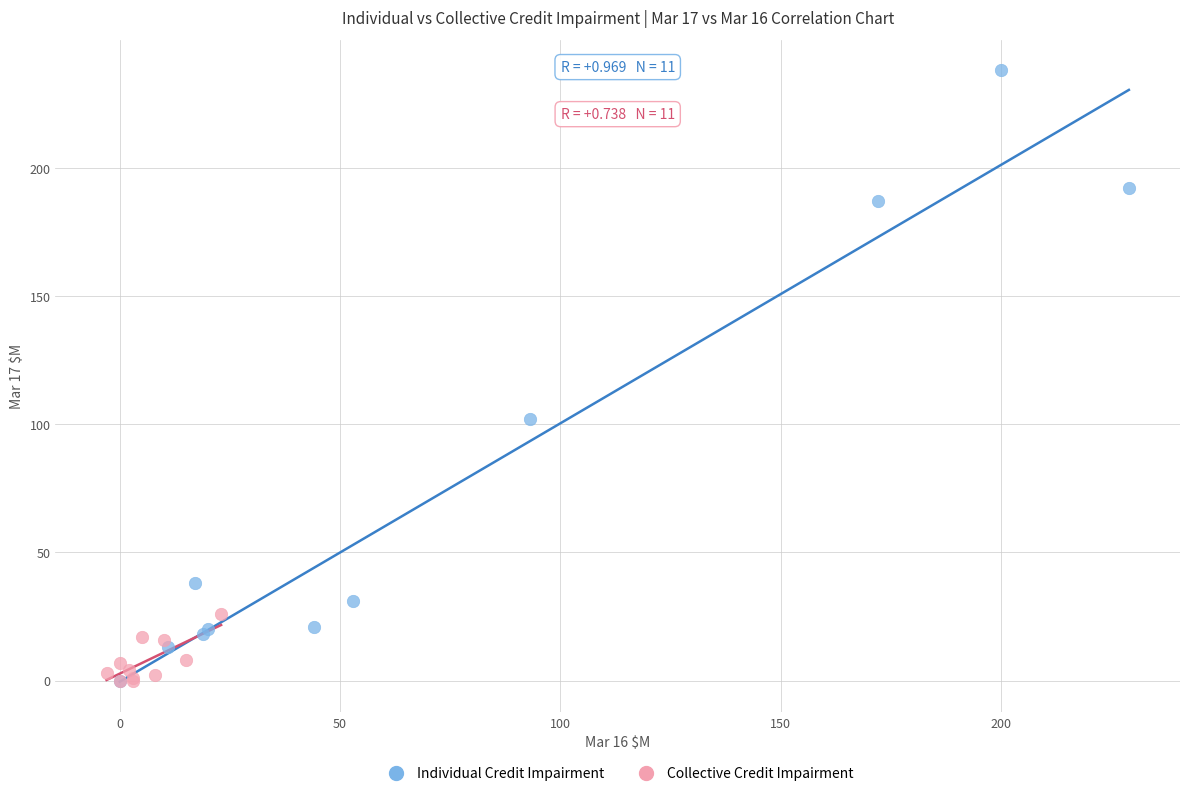

Which series has the largest Y range (max minus min)?

Individual Credit Impairment